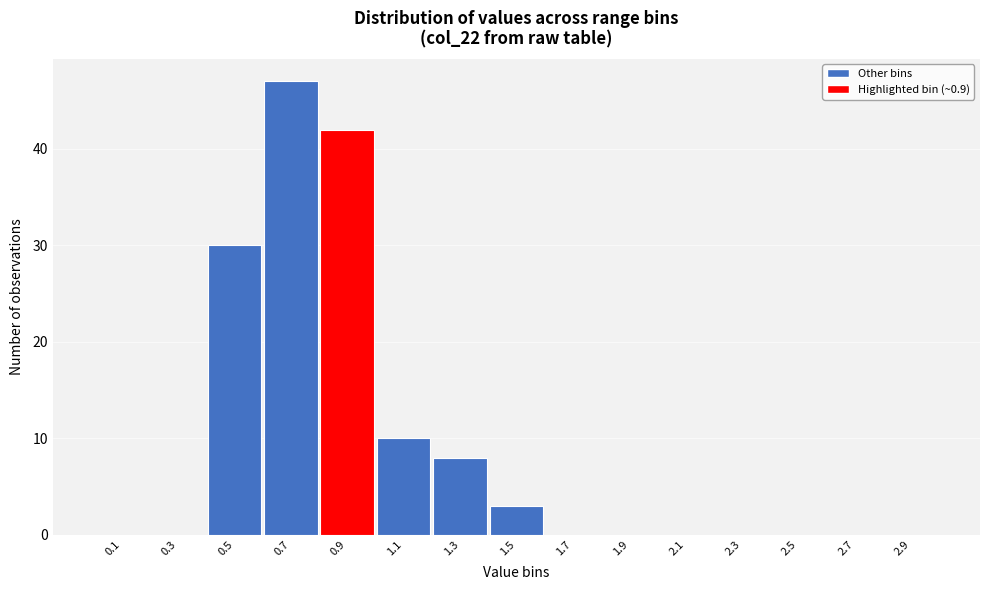

Reading right to left, what are all the values shown in this chart?

2.9=0	2.7=0	2.5=0	2.3=0	2.1=0	1.9=0	1.7=0	1.5=3	1.3=8	1.1=10	0.9=42	0.7=47	0.5=30	0.3=0	0.1=0